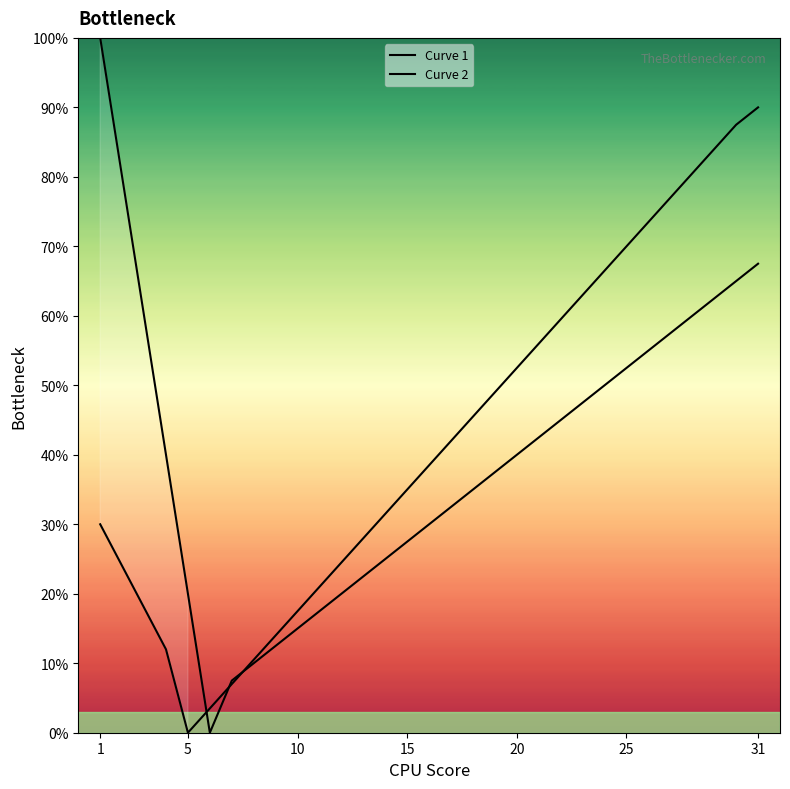

Read the Curve 1 value at 20.

42.5